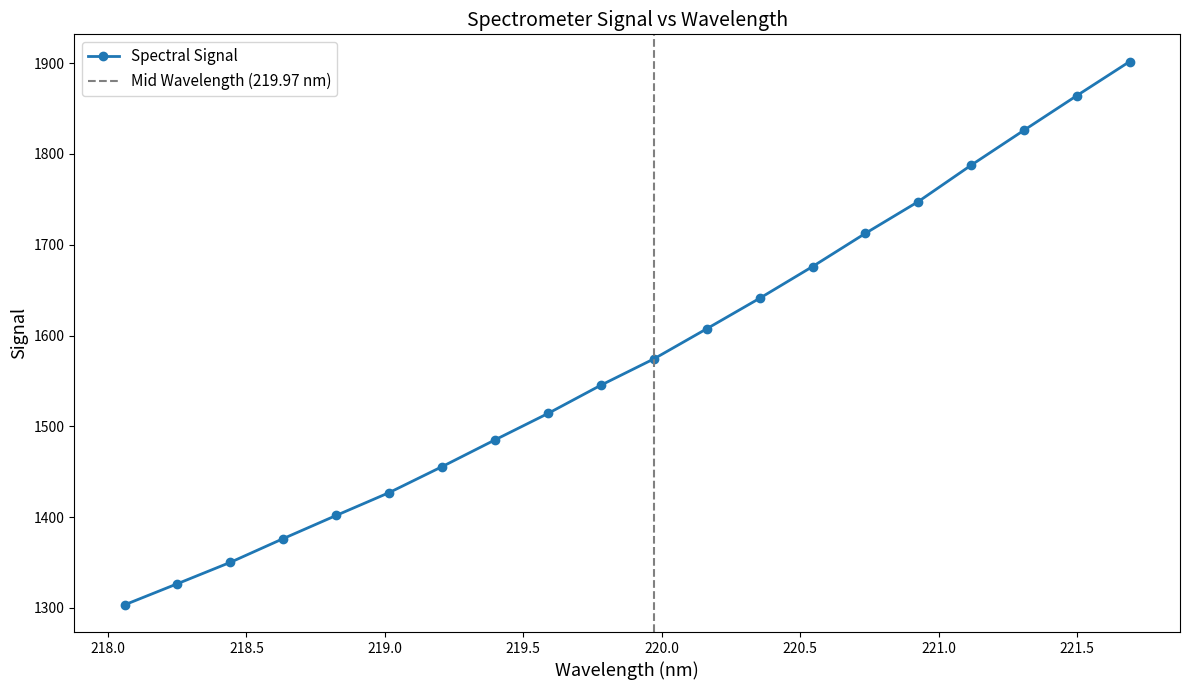

List the labels in order of value, smallest first.

218.0596, 218.2508, 218.442, 218.6332, 218.8244, 219.0156, 219.2067, 219.3979, 219.589, 219.7801, 219.9712, 220.1623, 220.3533, 220.5444, 220.7354, 220.9264, 221.1174, 221.3083, 221.4993, 221.6902